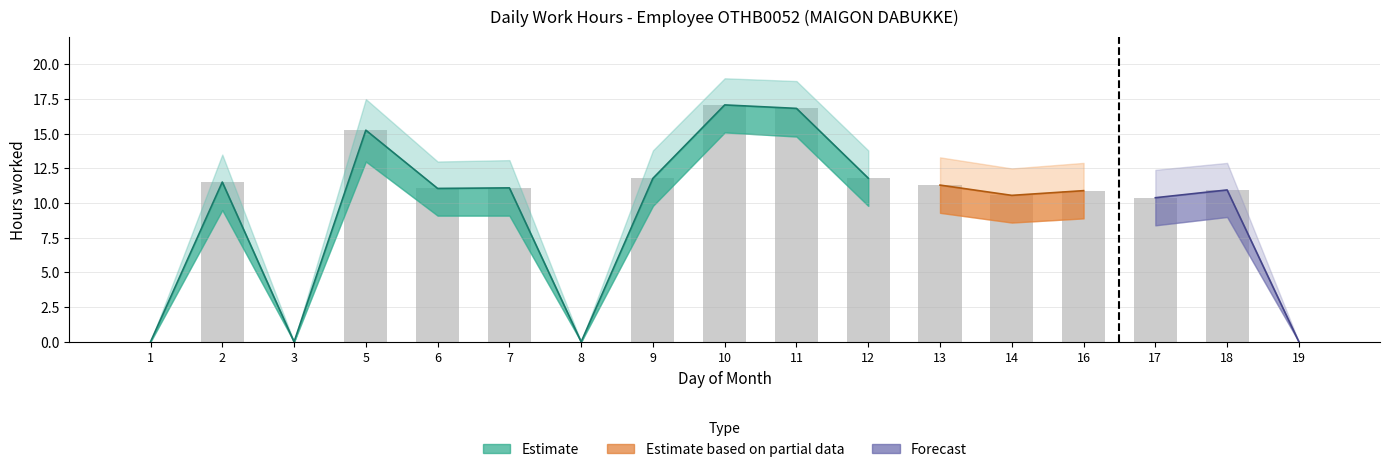

What is the value of the 5th bar from the left?

11.1